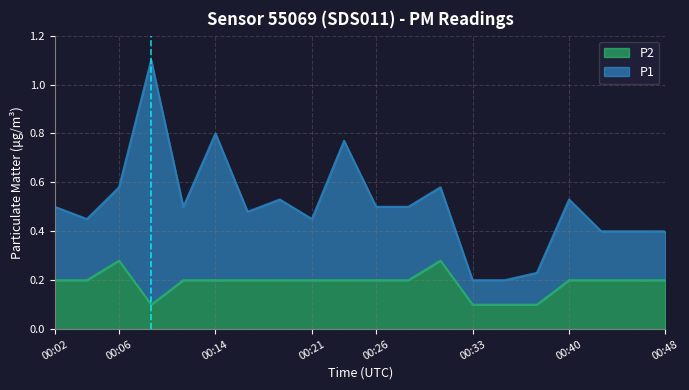

Reading left to right, extract all data points from this chart.

0.2	0.2	0.3	0.1	0.2	0.2	0.2	0.2	0.2	0.2	0.2	0.2	0.3	0.1	0.1	0.1	0.2	0.2	0.2	0.2